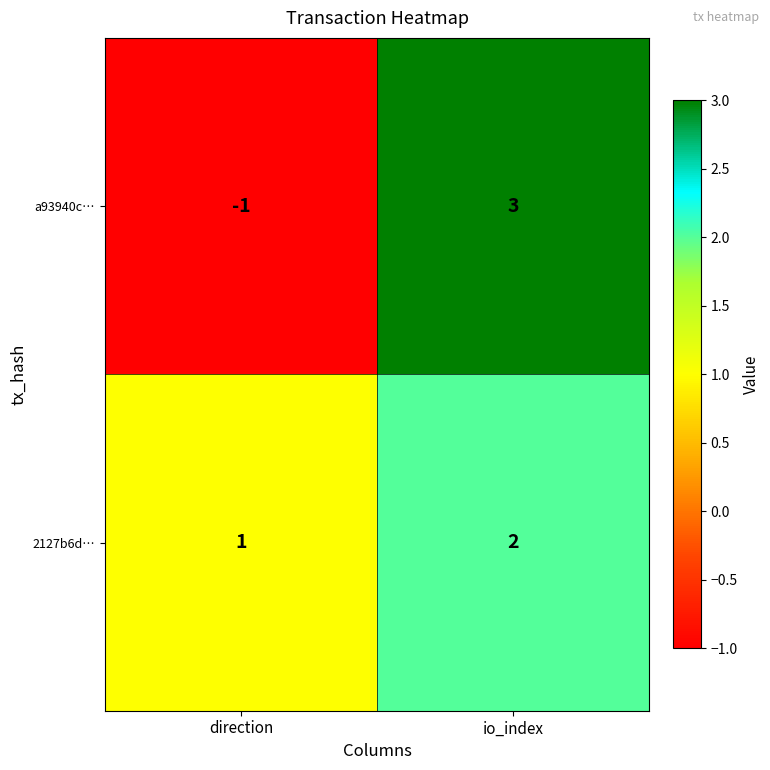

Which series has the largest total across all categories?

2127b6d…